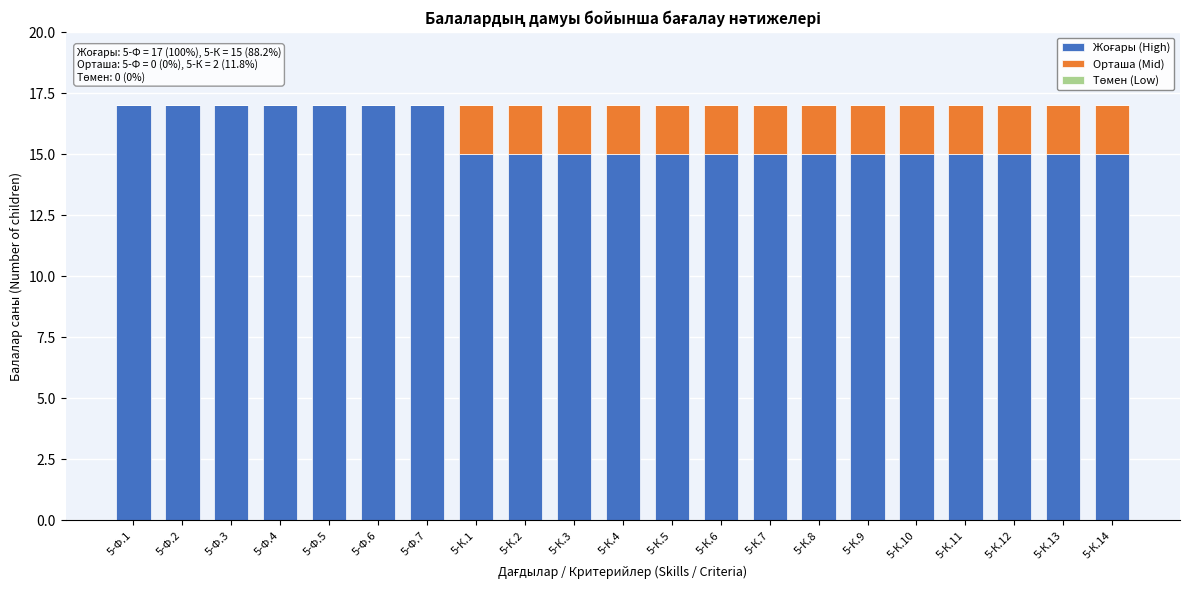

What is the total value across all series at 5-К.12?

17